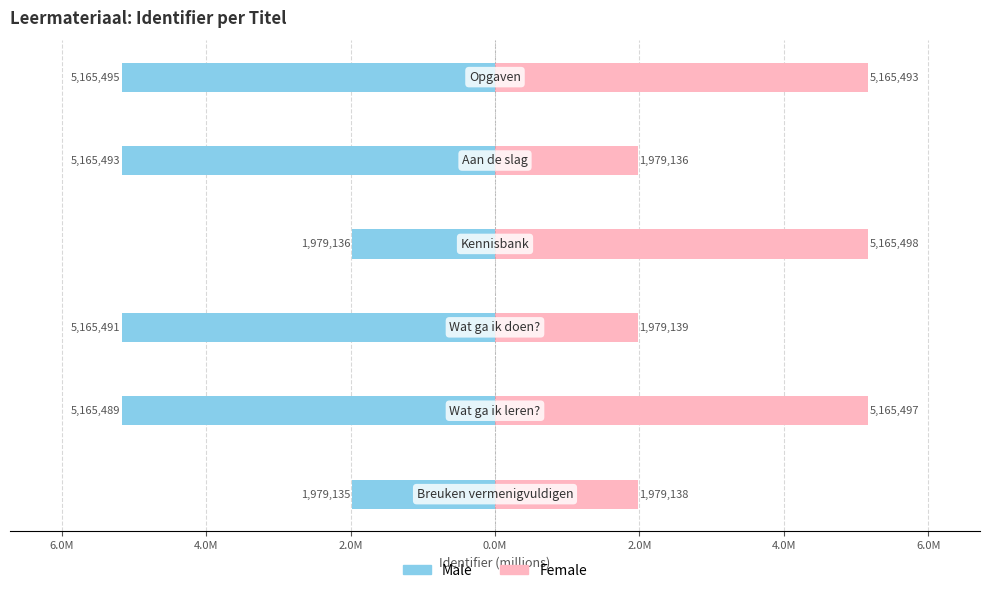

What are all the series names shown in the legend?

Male, Female